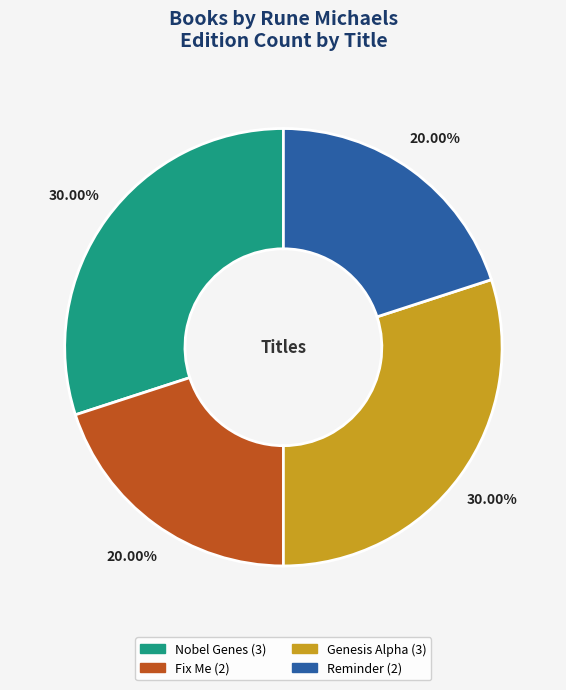

To the nearest percent, what is the combined percentage of Genesis Alpha and Nobel Genes?

60%